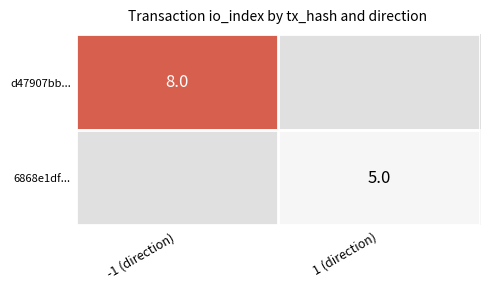

Is it true that d47907bb... equals 8 at -1 (direction)?

True